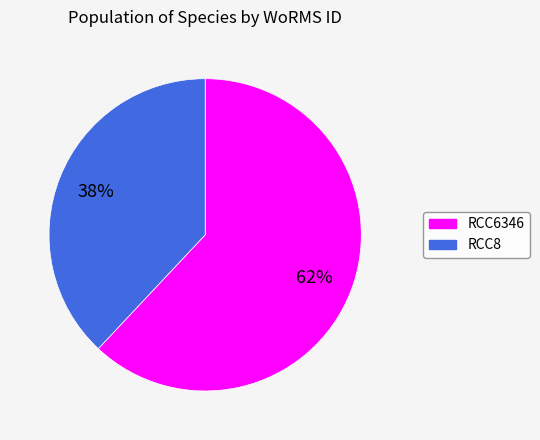

Which has a higher value, RCC6346 or RCC8?

RCC6346